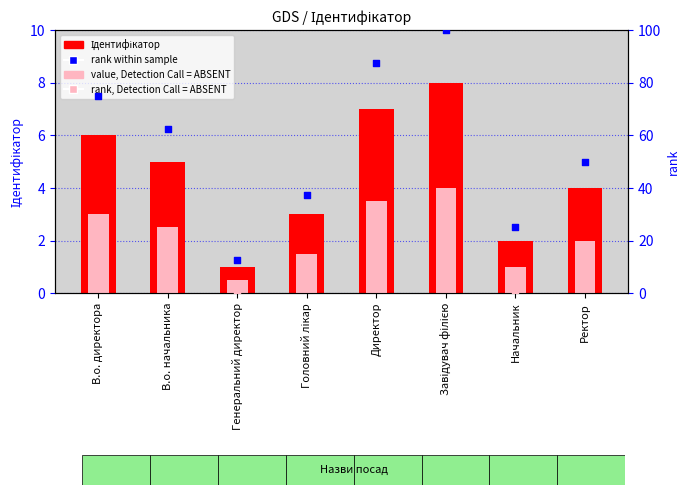

Which series has the largest Y range (max minus min)?

rank within sample